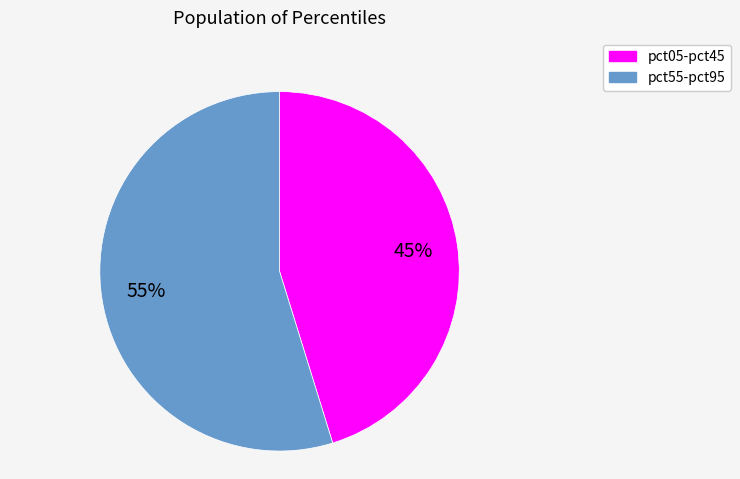

To the nearest percent, what is the average slice percentage?

50%